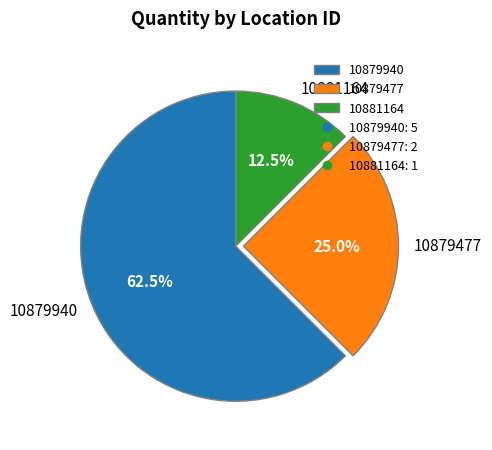

To the nearest percent, what is the average slice percentage?

33%